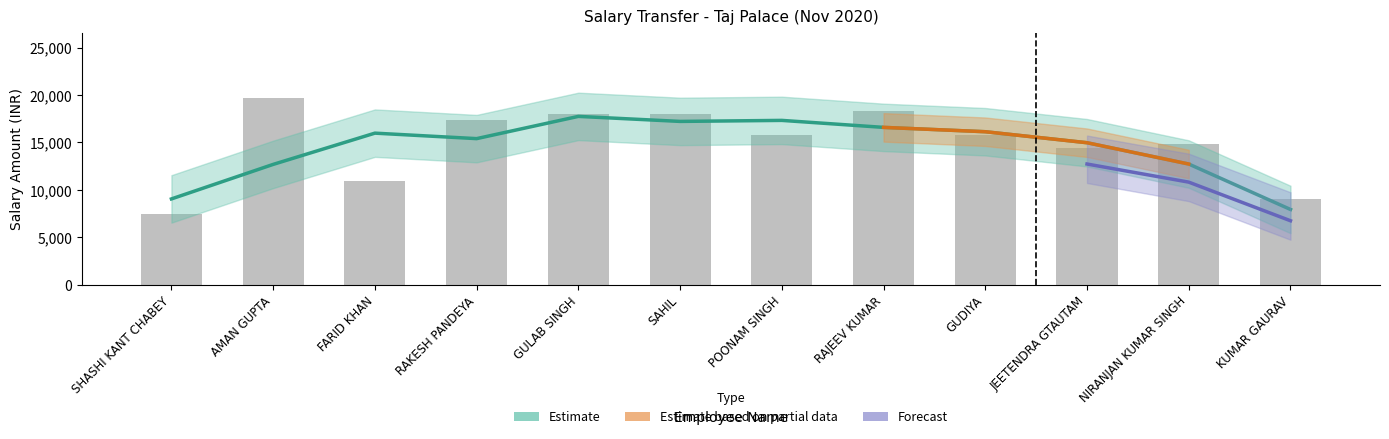

Which category has the highest value across all series?

AMAN GUPTA